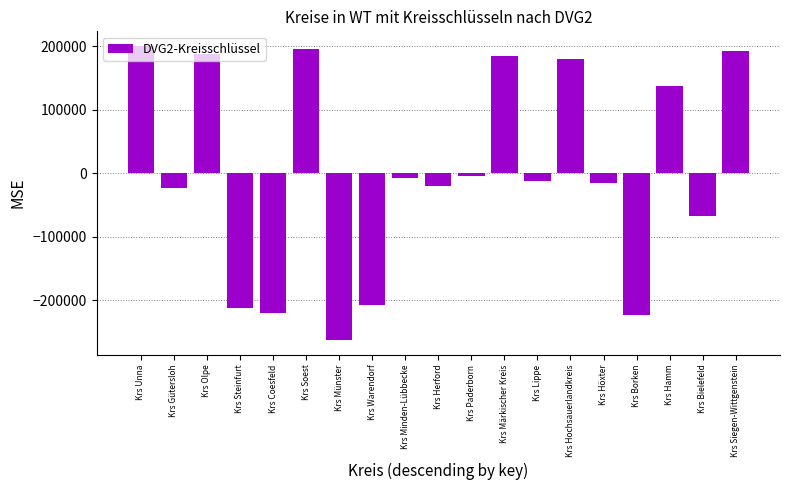

What is the label of the 2nd bar from the left?

Krs Gütersloh